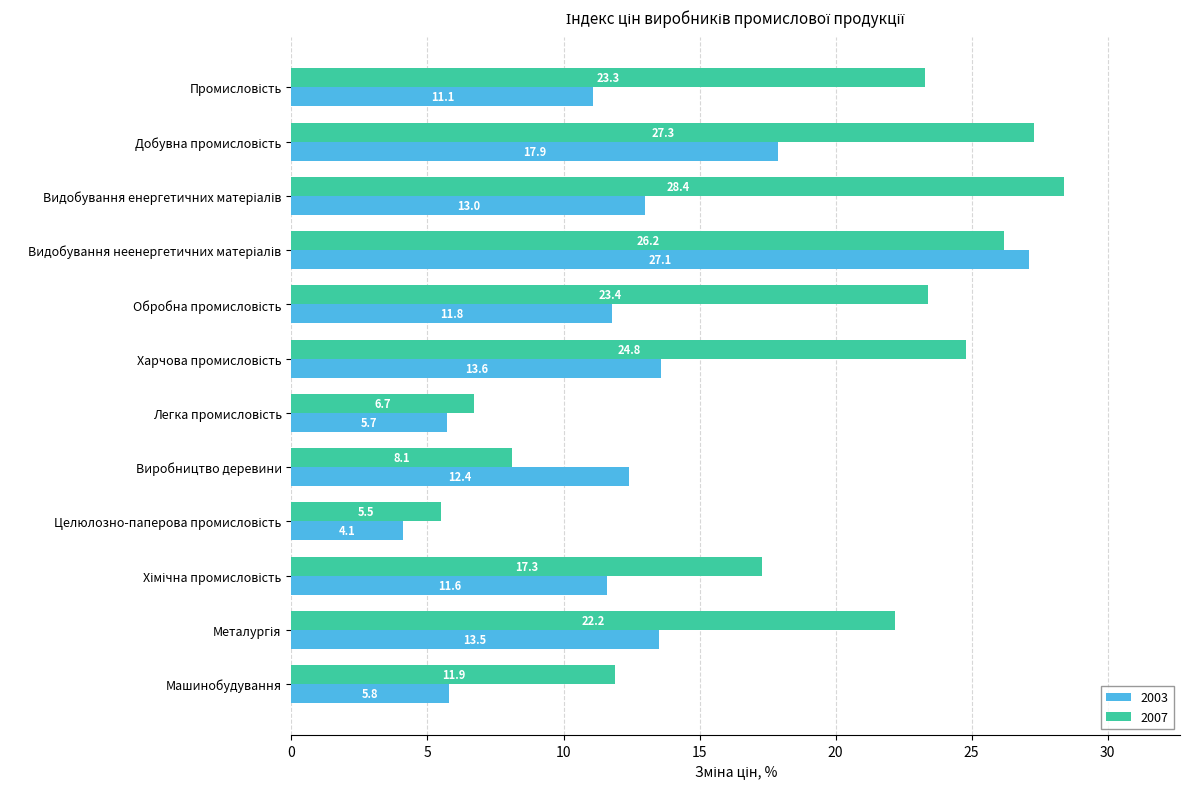

The value of 2003 at Виробництво деревини is 2.8. True or false?

False